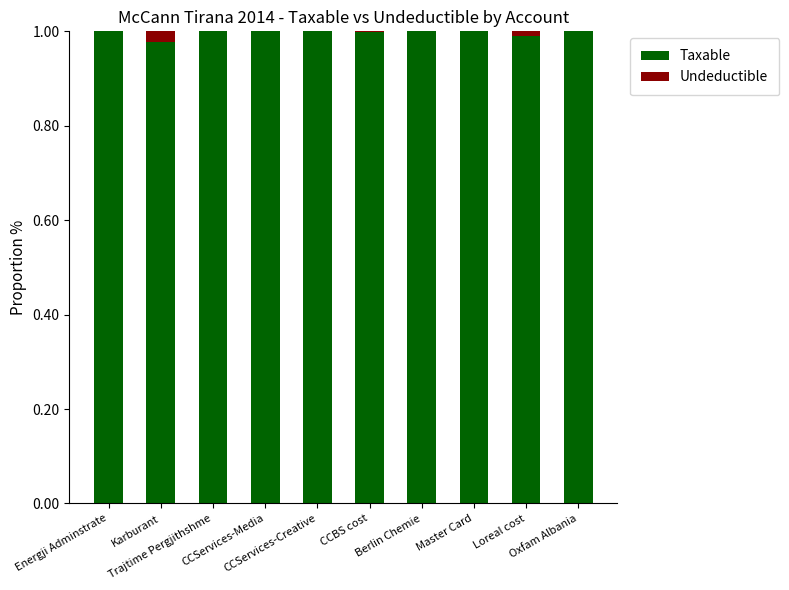

How many data points does each series have?

10